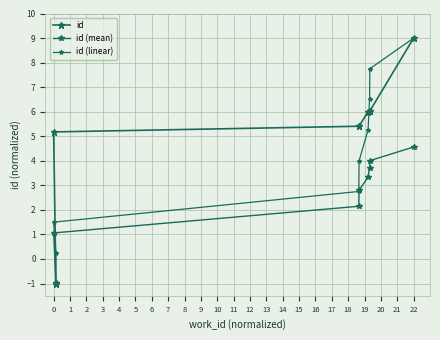

Count the number of categories in the chart.

9